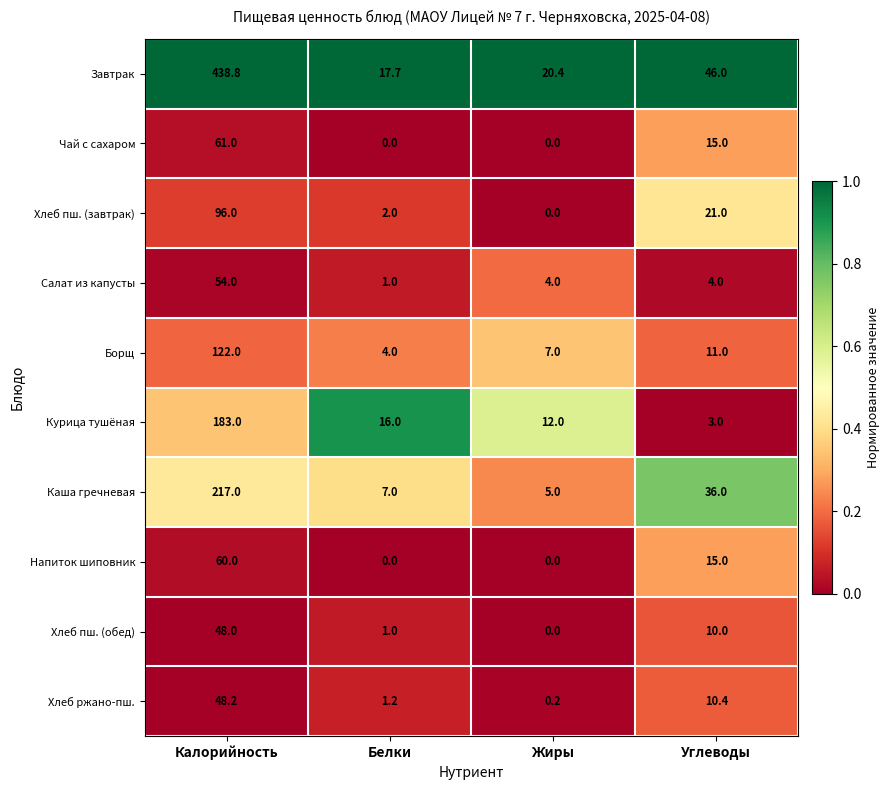

How many series are shown in this chart?

10